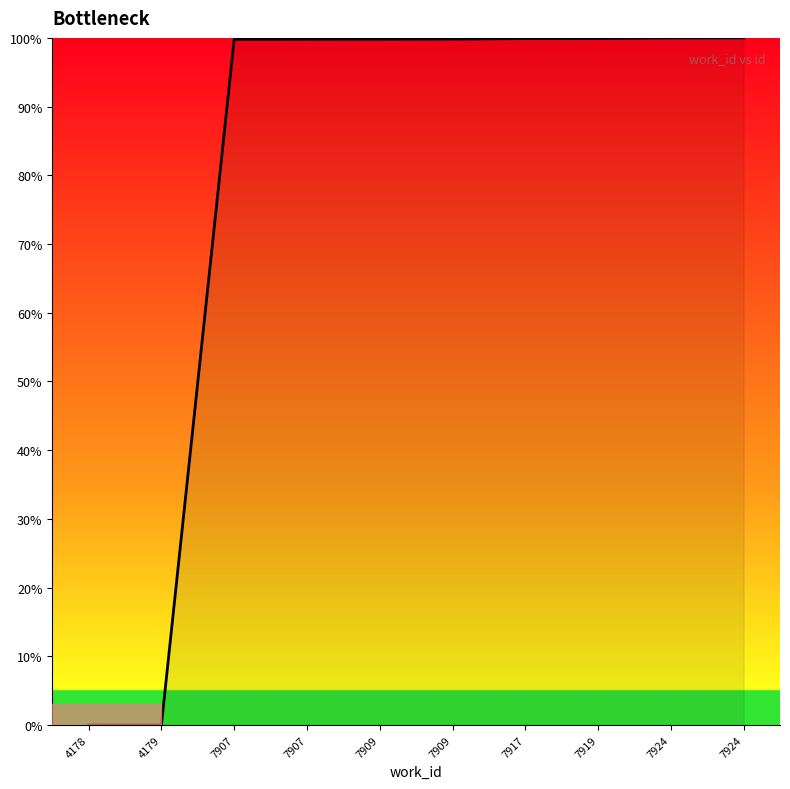

Does the chart display data point markers on the line(s)?

No